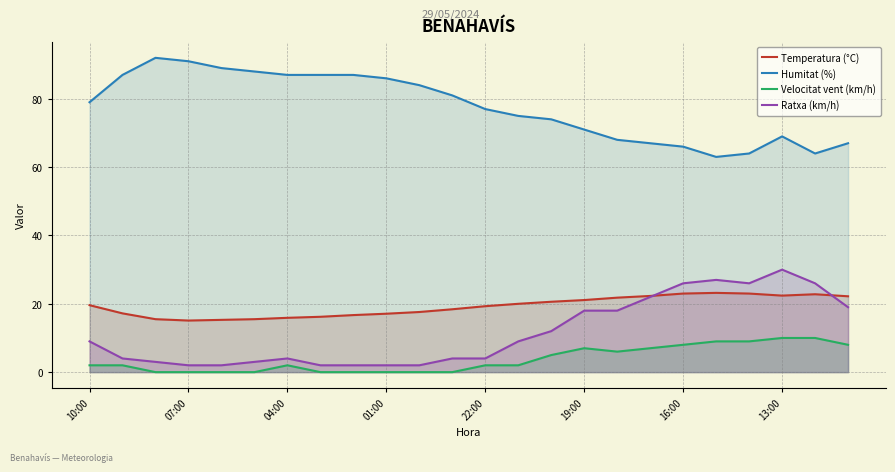

True or false: Velocitat vent (km/h) and Humitat (%) intersect in this chart.

False